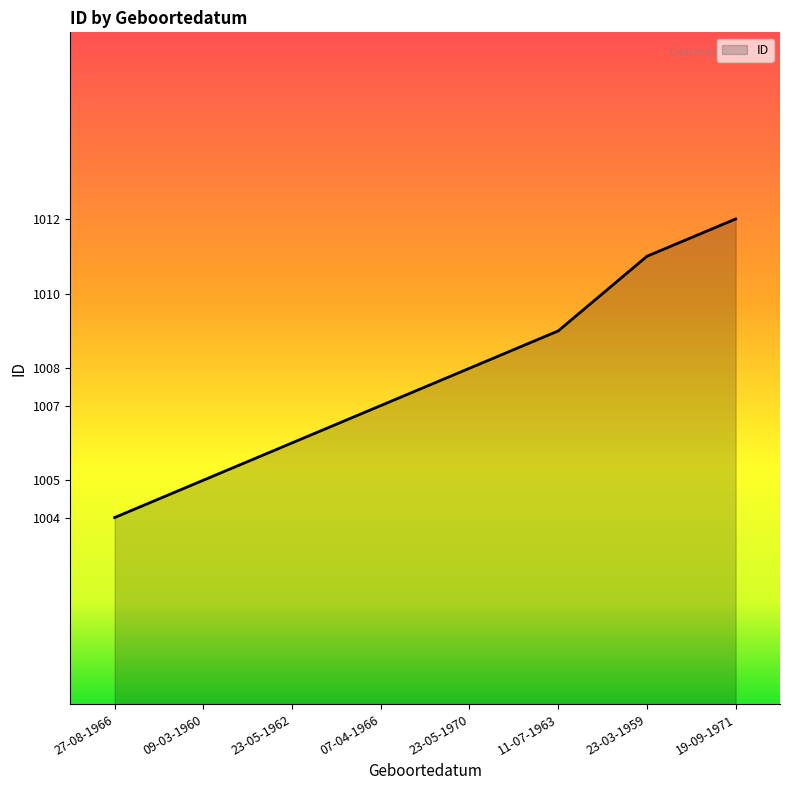

What is the difference between the maximum and minimum values?

8